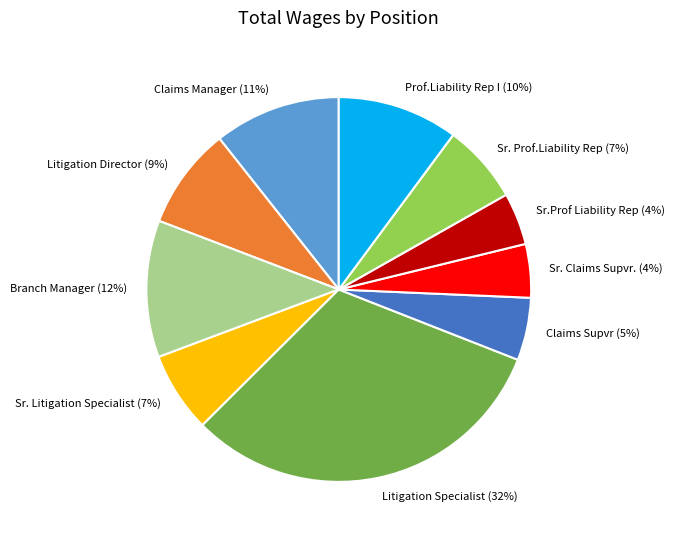

Does Sr. Litigation Specialist represent more than half of the total?

No